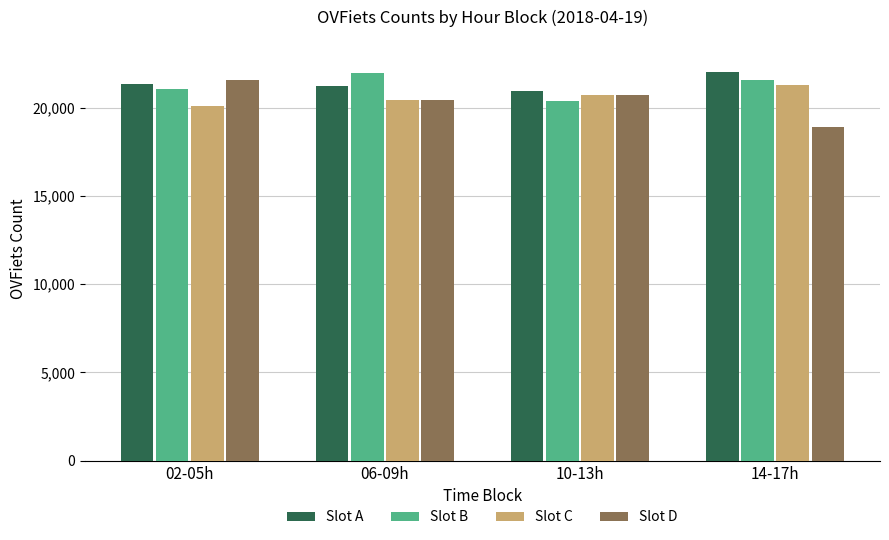

What is the smallest value displayed?

18924